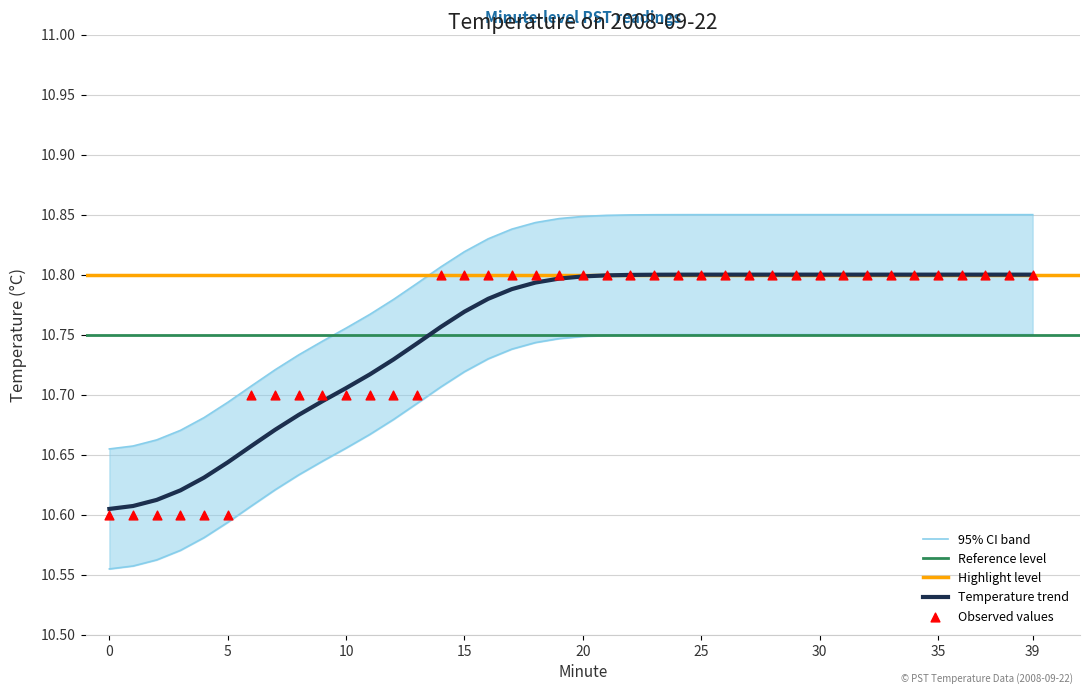

Which has a higher value, 1 or 16?

16